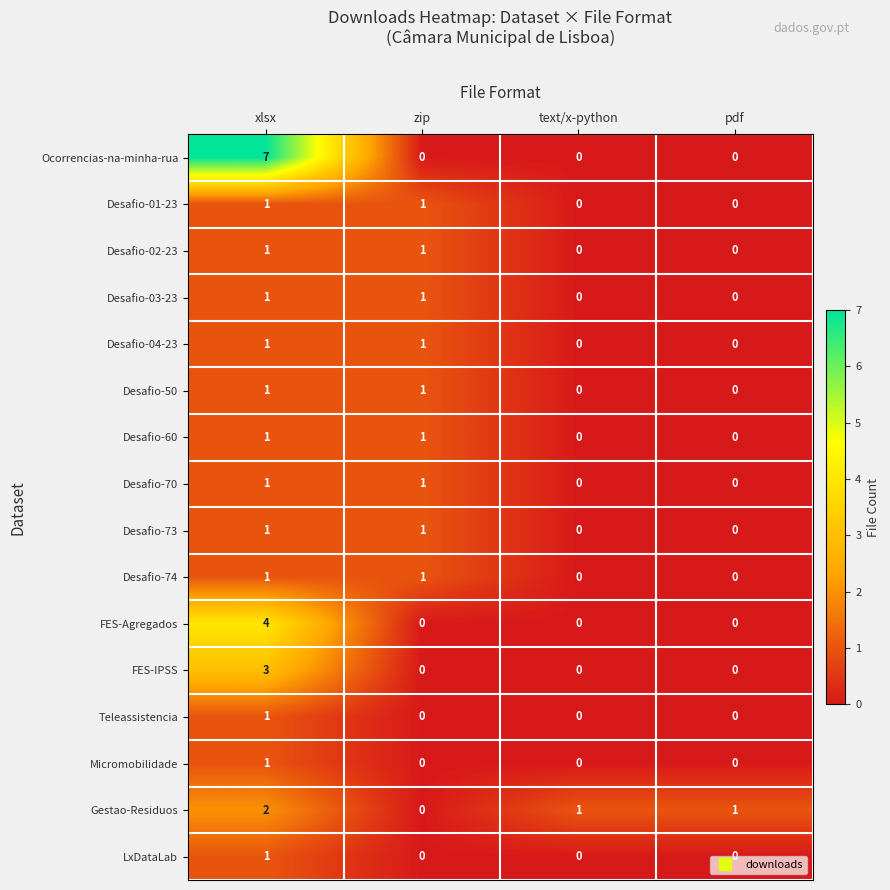

Count the Desafio-04-23 values in the range 0 to 1.

4